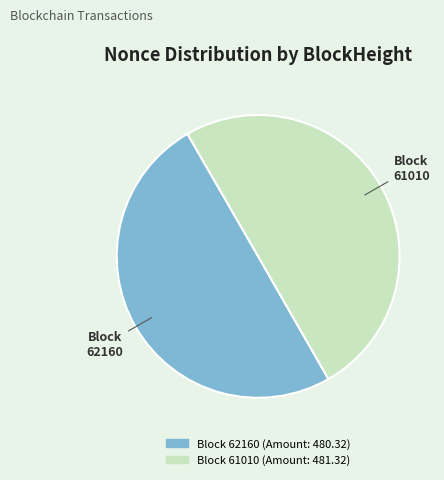

Rank the categories by value from lowest to highest.

62160, 61010